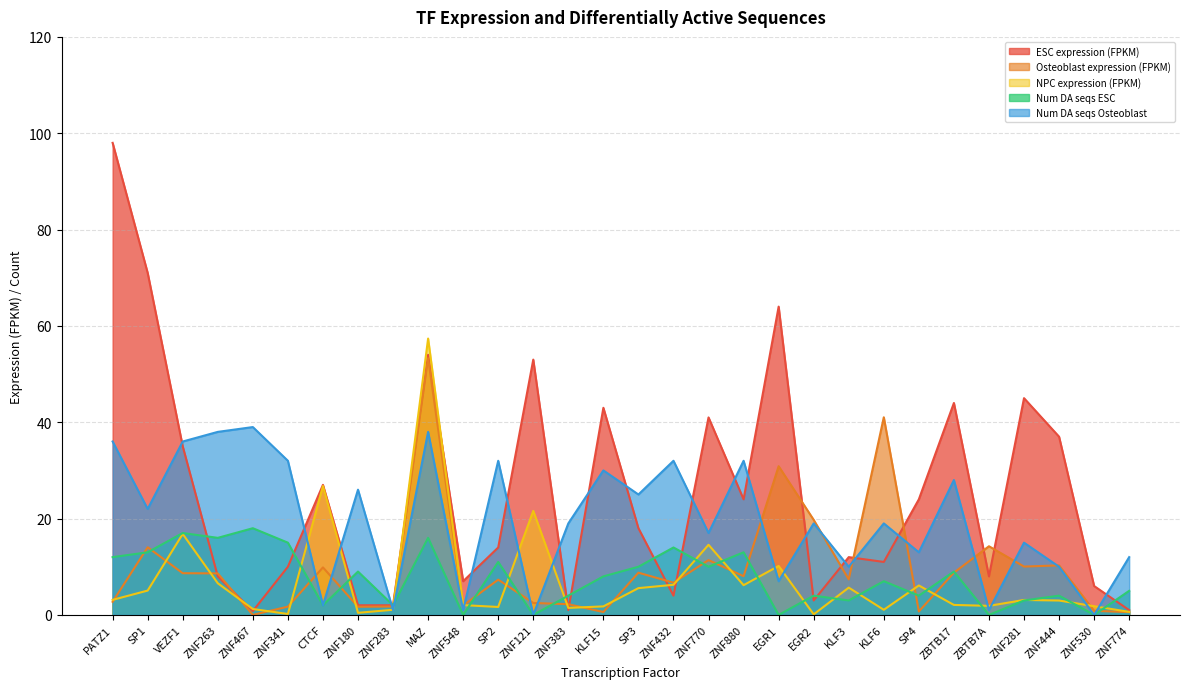

What is the difference between the second highest and minimum values in the ESC expression (FPKM) series?

70.2